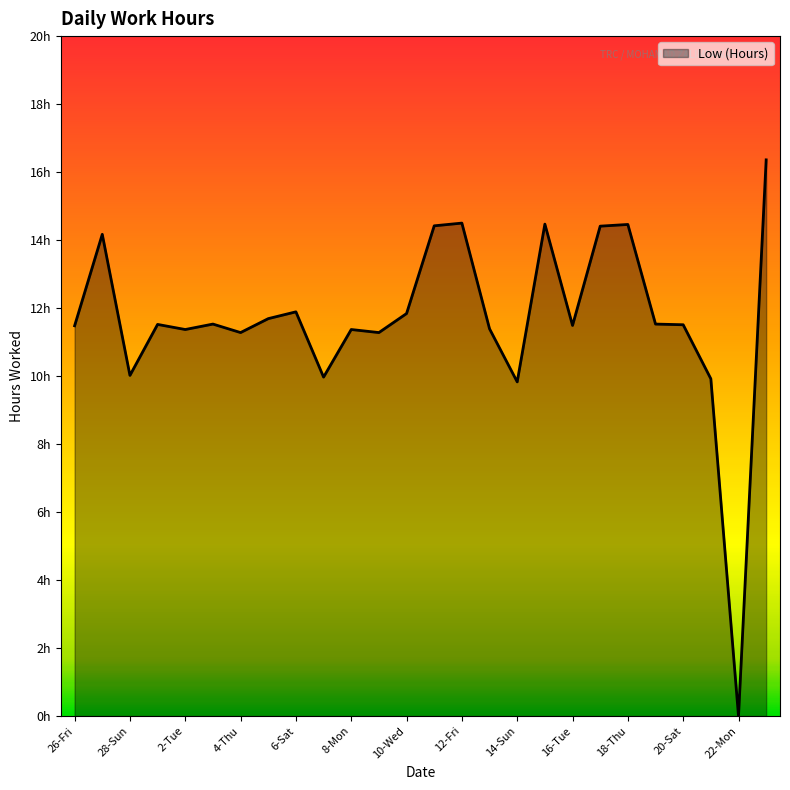

What is the maximum value shown in the chart?

16.4